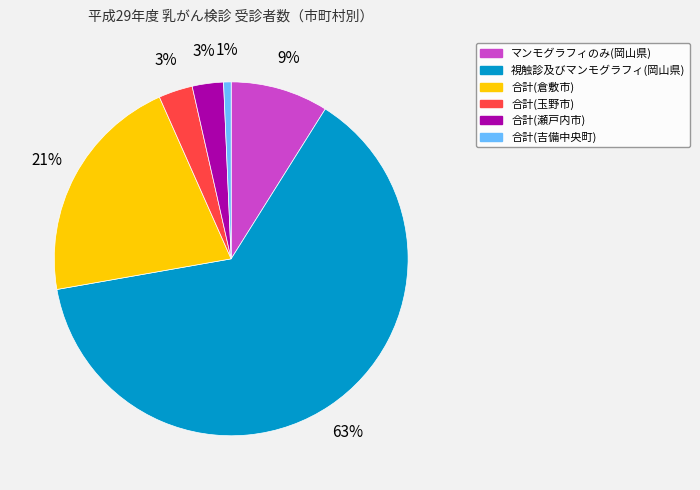

Is there a majority slice in this chart?

Yes